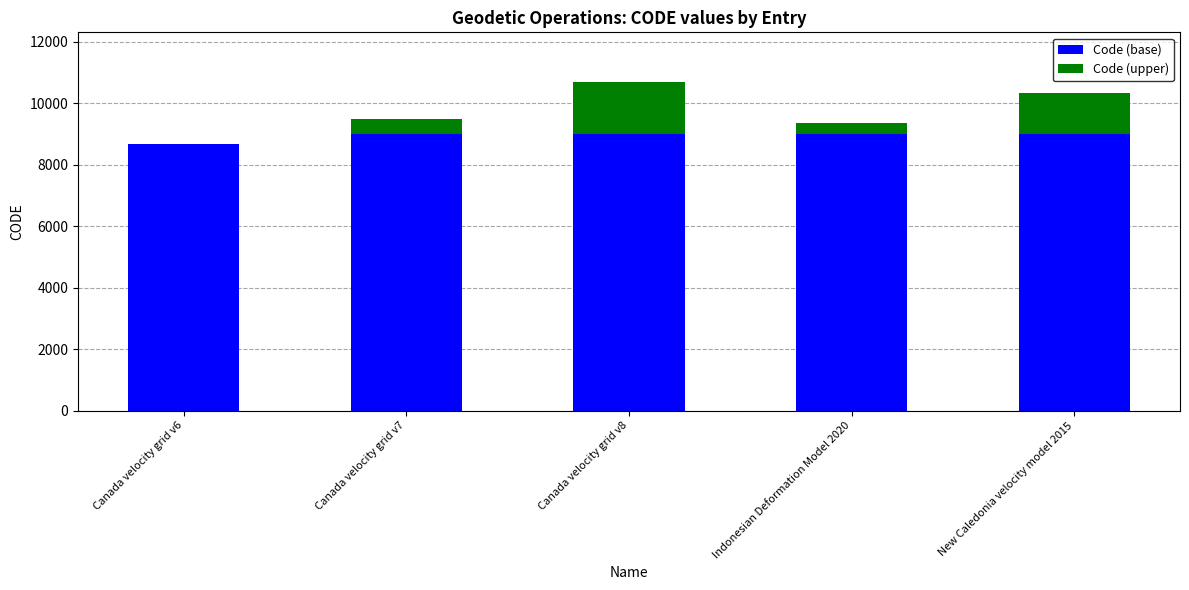

Count the number of categories in the chart.

5